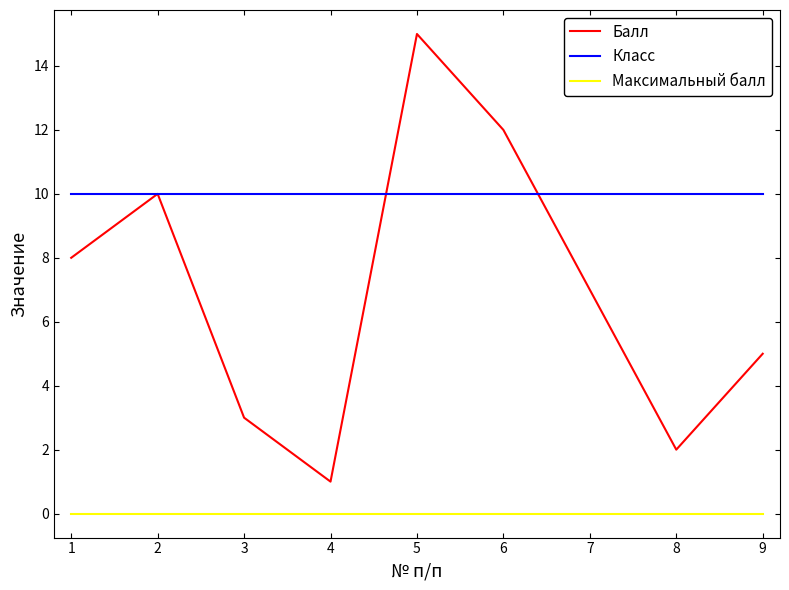

Between 5 and 7, which series saw the biggest shift?

Балл